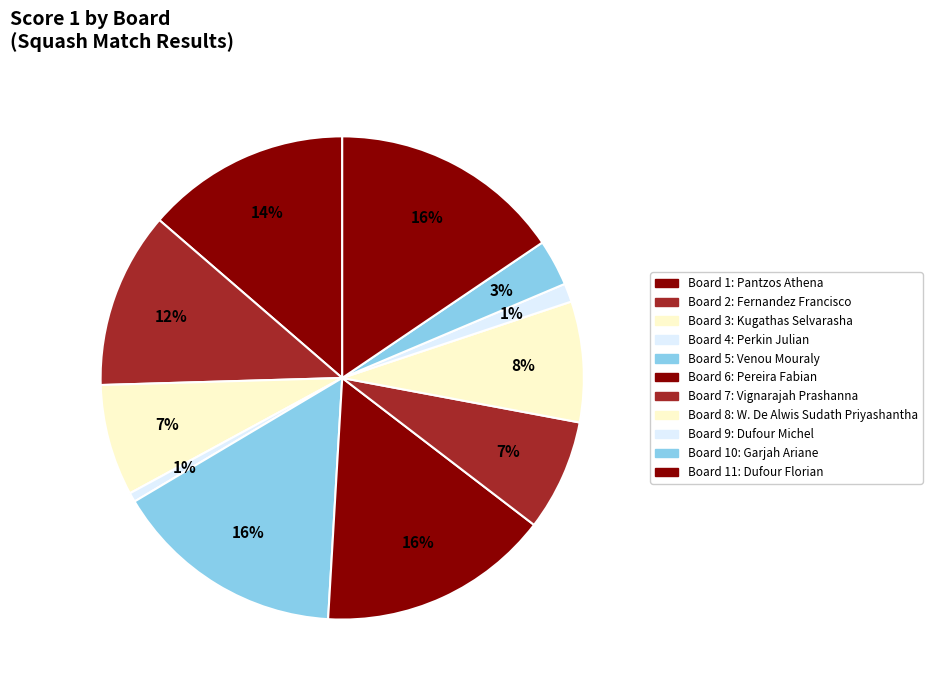

How many segments does this pie chart have?

11